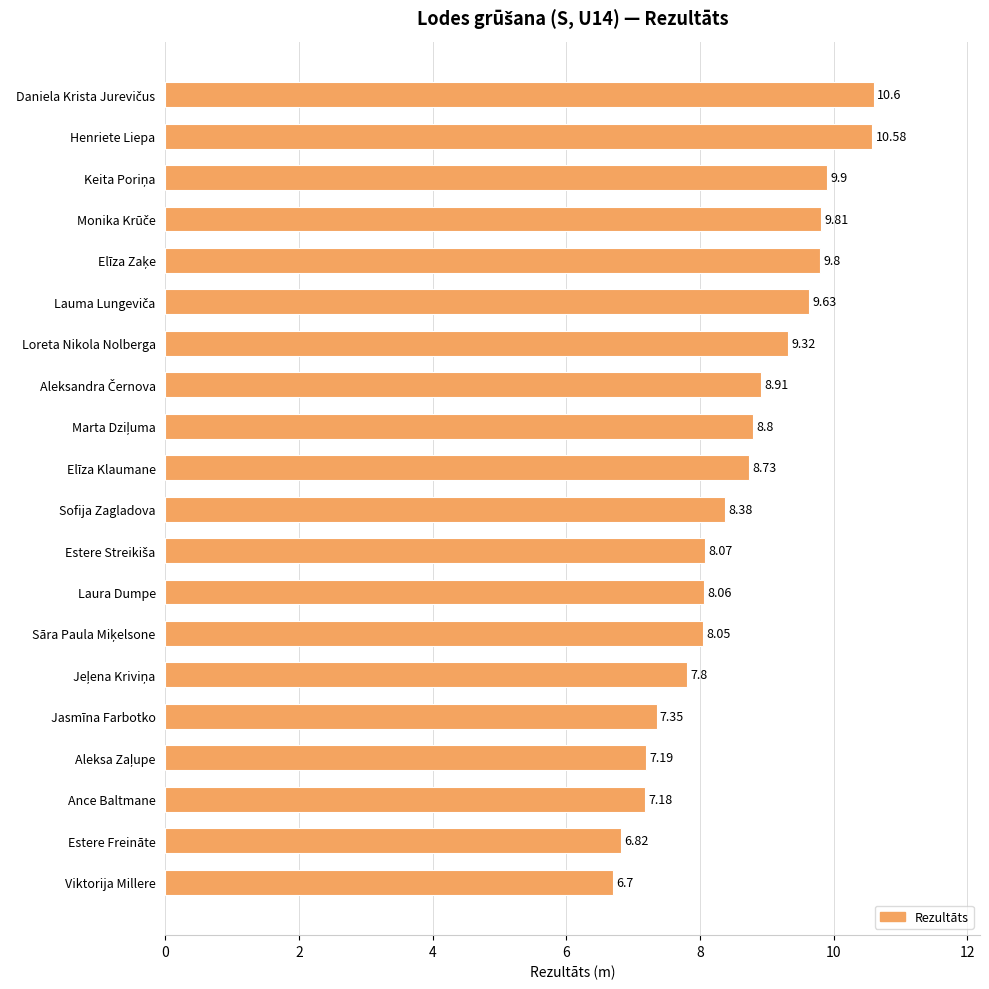

What is the label of the 3rd bar from the bottom?

Ance Baltmane